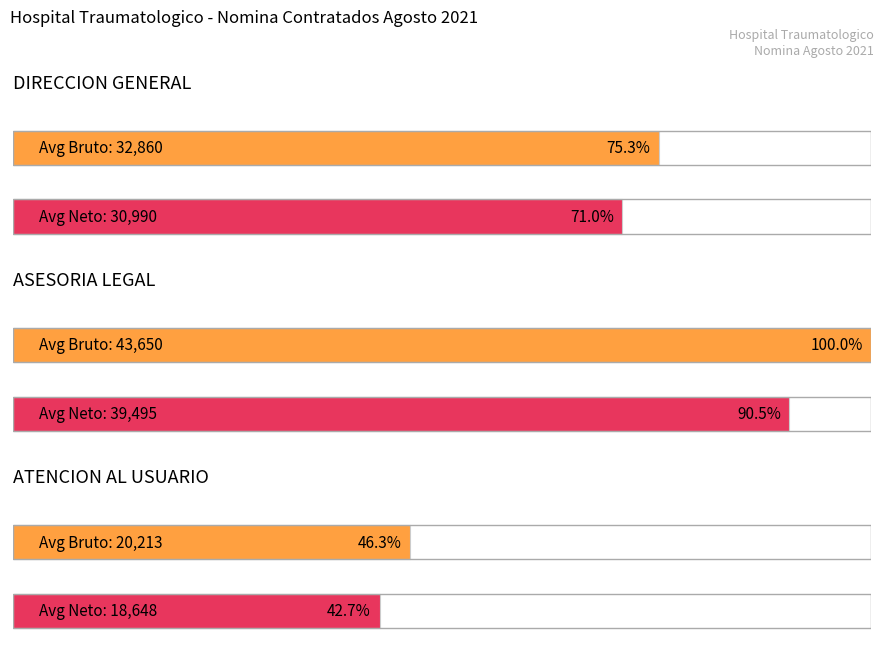

Which series has the largest total across all categories?

Average Gross Salary